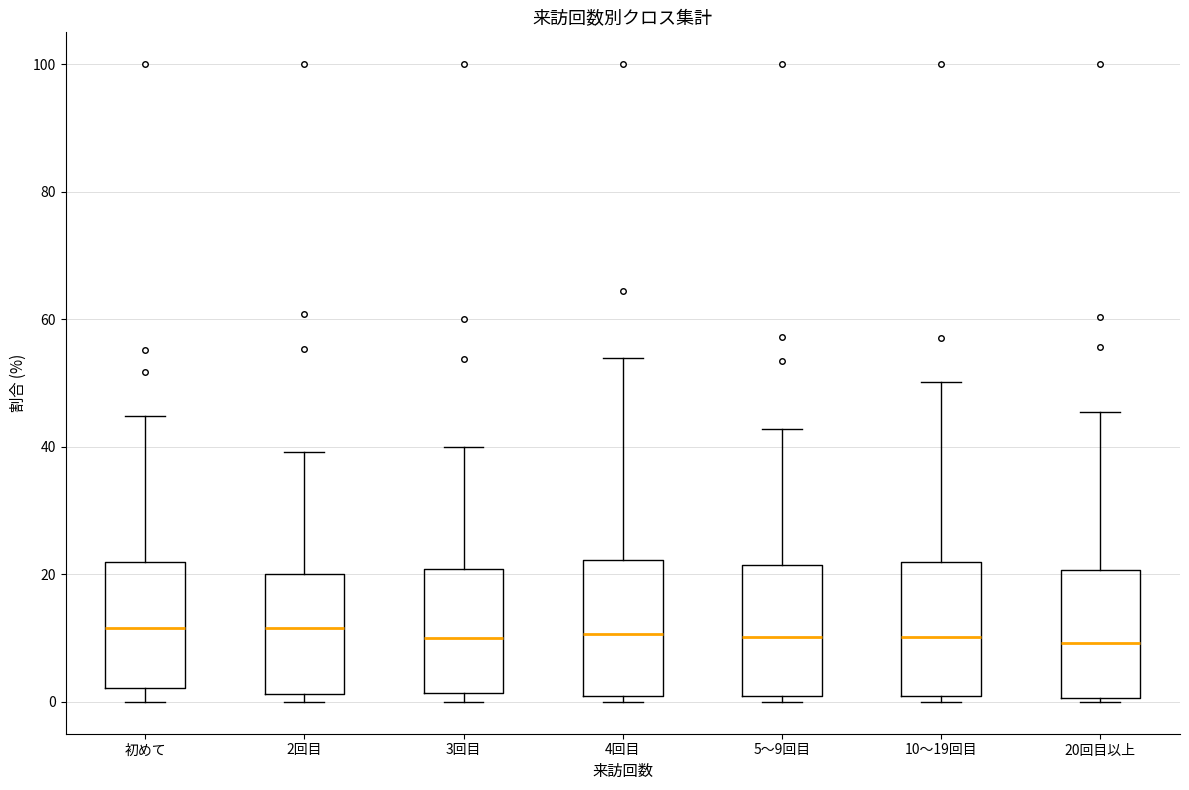

Where does the median line of the box for 10～19回目 sit on the y-axis? The values are not printed on the chart, so give them approximately, as read against the axis.

10